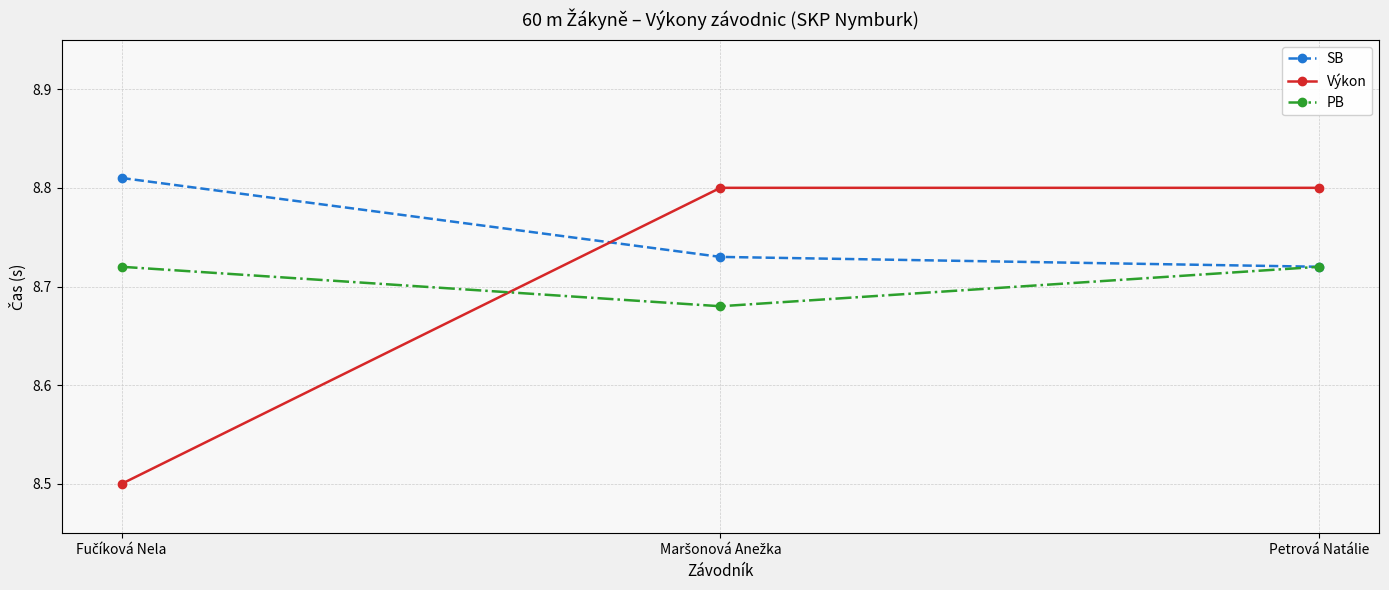

At which category is the sum across all series the highest?

Petrová Natálie